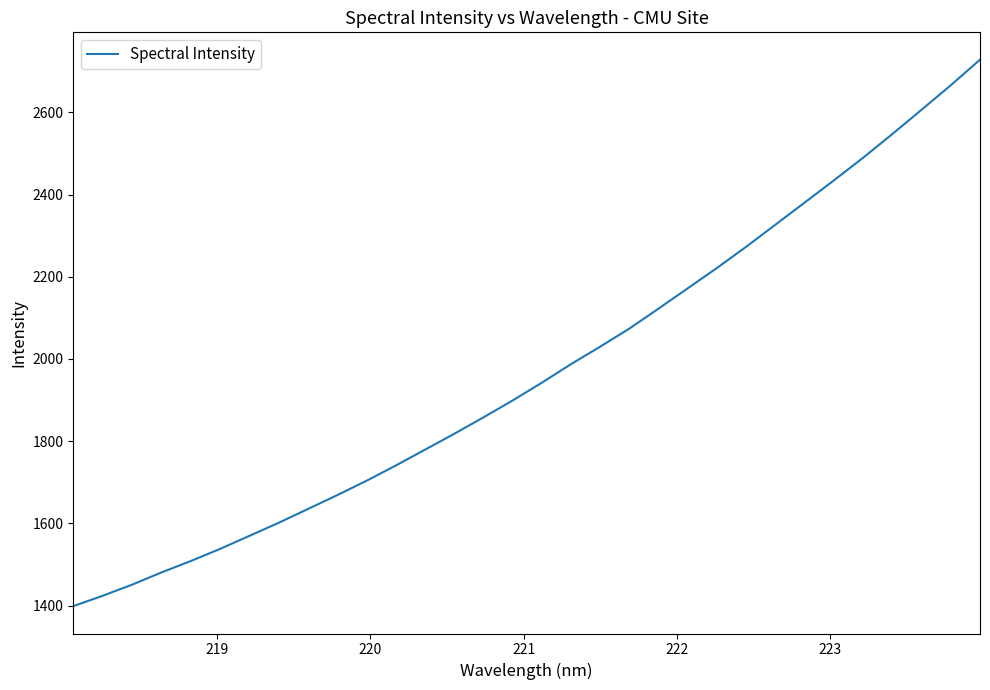

Does the chart have visible grid lines?

No